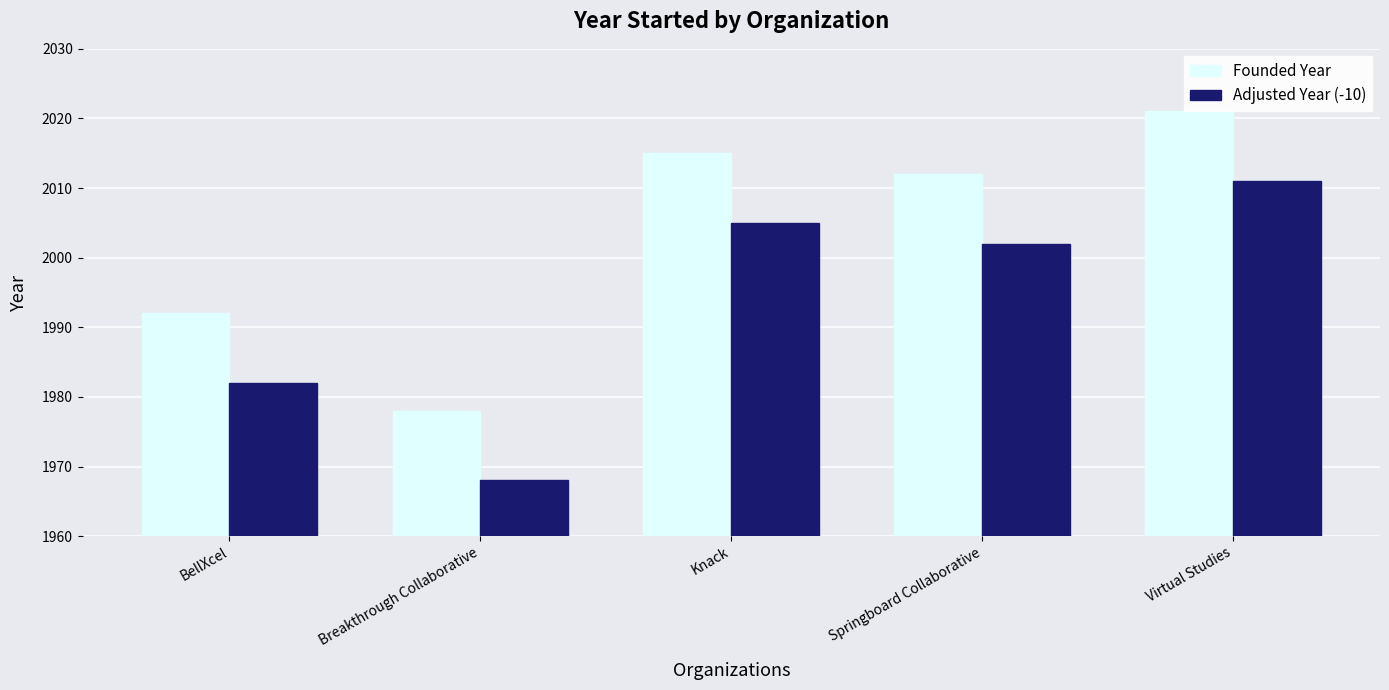

Reading left to right, list all the values displayed in this chart.

Founded Year: BellXcel=1992	Breakthrough Collaborative=1978	Knack=2015	Springboard Collaborative=2012	Virtual Studies=2021
Adjusted Year (-10): BellXcel=1982	Breakthrough Collaborative=1968	Knack=2005	Springboard Collaborative=2002	Virtual Studies=2011